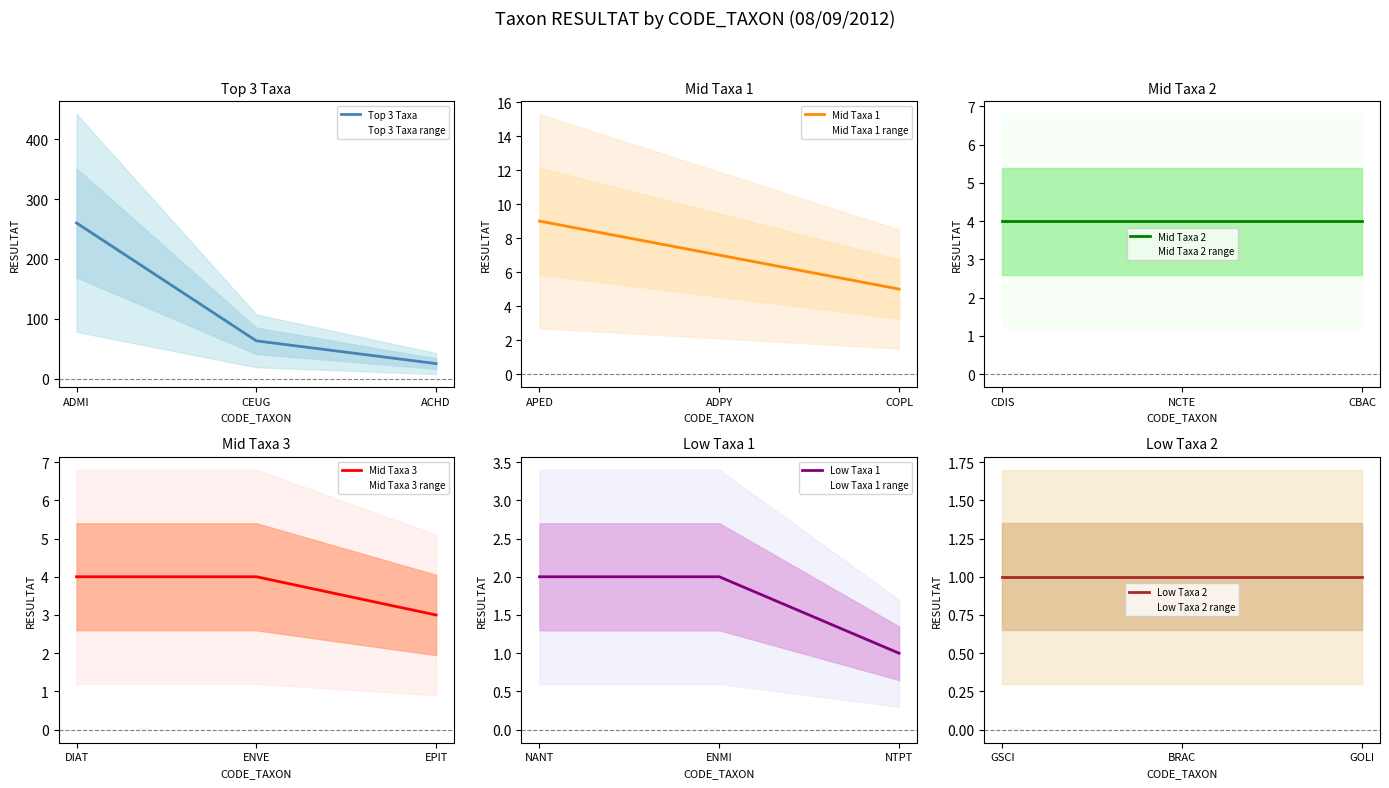

The Top 3 Taxa series shows 90 at CEUG. True or false?

False